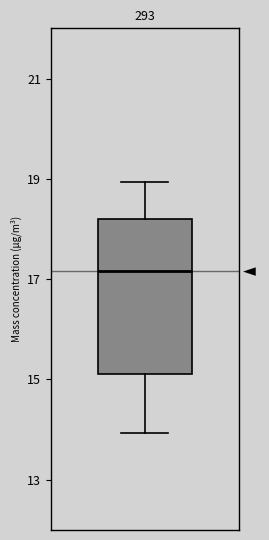

Where does the lower whisker of the box end on the y-axis? The values are not printed on the chart, so give them approximately, as read against the axis.

14.0